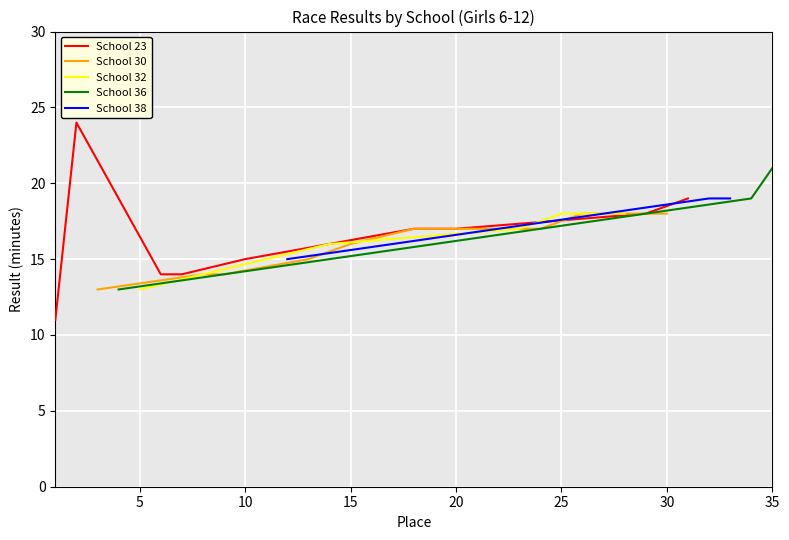

What is the minimum value for School 23?

11